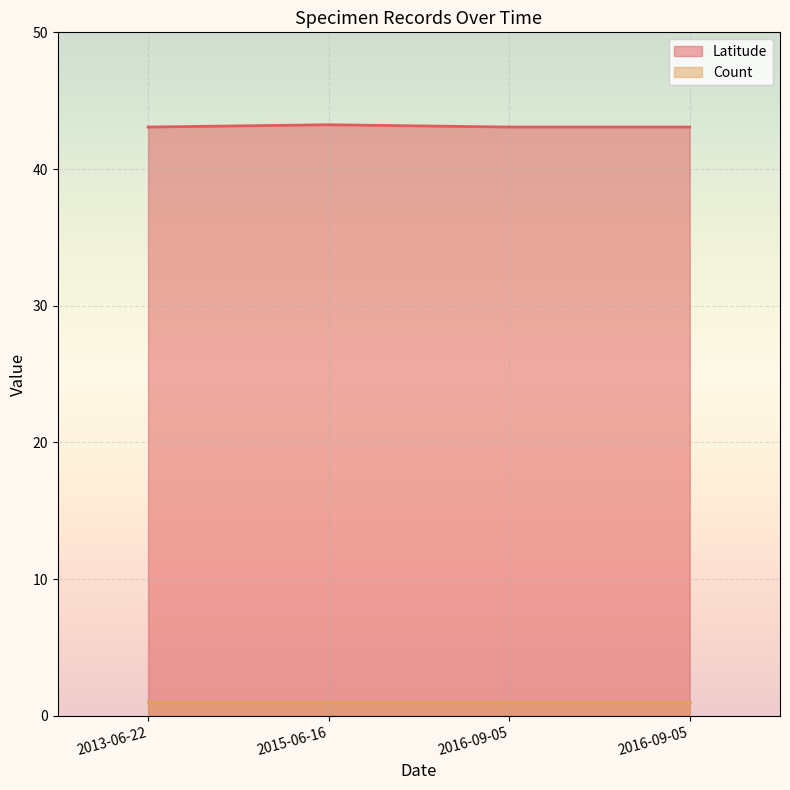

What is the change in value from 2013-06-22 to 2015-06-16?

+0.2